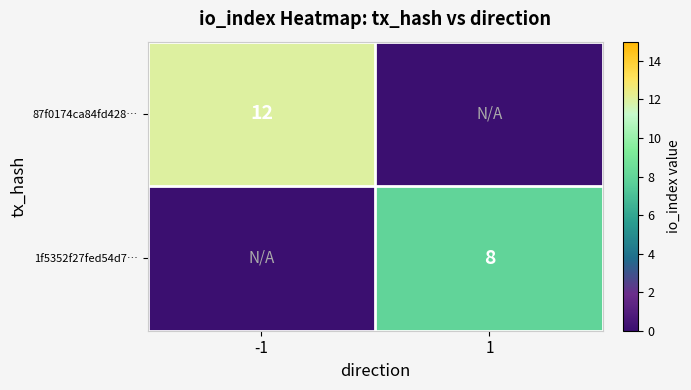

Is it true that 1f5352f27fed54d7… equals 8 at 1?

True